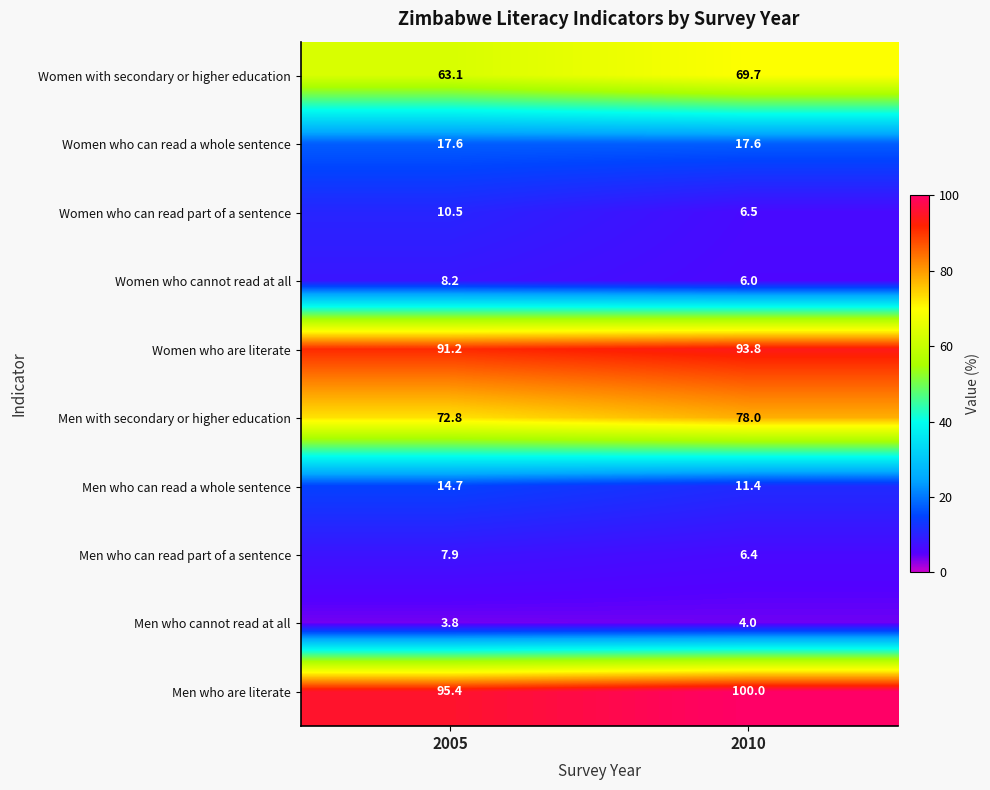

Is it true that Men with secondary or higher education equals 45.1 at 2010?

False